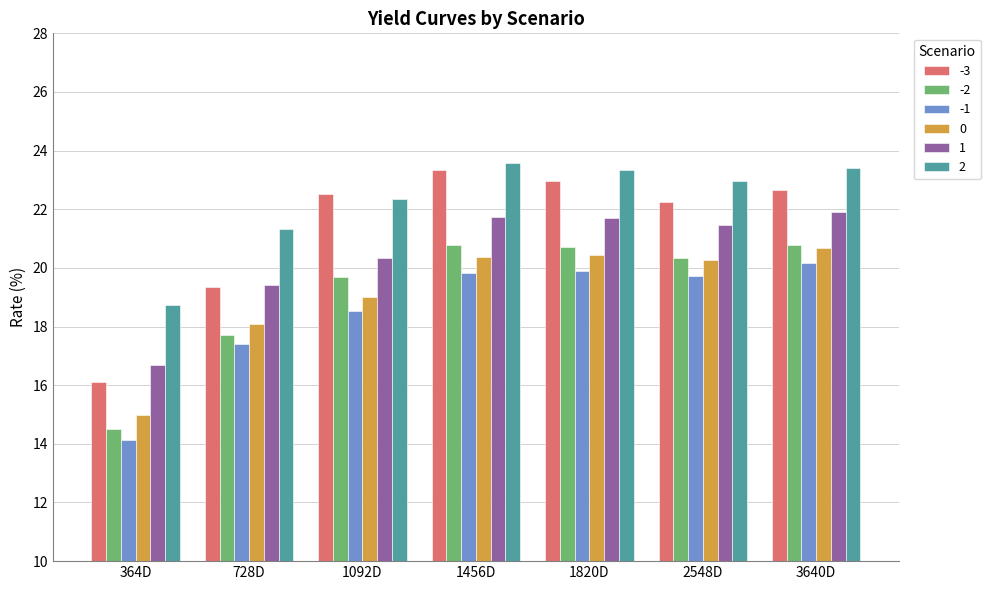

What is the minimum value for -3?

16.1